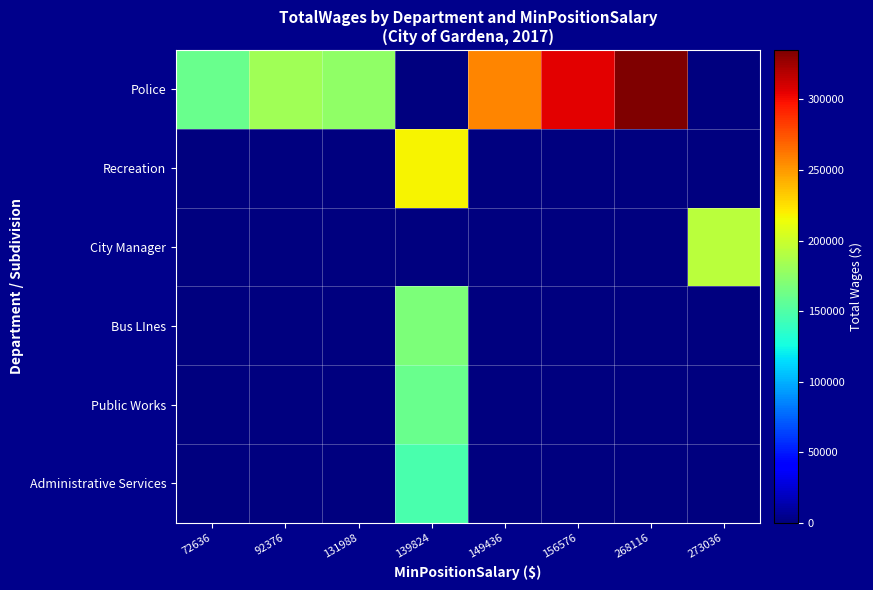

Reading right to left, what are all the values shown in this chart?

Police: 273036=0.0	268116=334958.0	156576=305788.0	149436=256750.0	139824=0.0	131988=176310.7	92376=182813.3	72636=160431.2
Recreation: 273036=0.0	268116=0.0	156576=0.0	149436=0.0	139824=217571.0	131988=0.0	92376=0.0	72636=0.0
City Manager: 273036=192840.0	268116=0.0	156576=0.0	149436=0.0	139824=0.0	131988=0.0	92376=0.0	72636=0.0
Bus LInes: 273036=0.0	268116=0.0	156576=0.0	149436=0.0	139824=168695.0	131988=0.0	92376=0.0	72636=0.0
Public Works: 273036=0.0	268116=0.0	156576=0.0	149436=0.0	139824=160920.0	131988=0.0	92376=0.0	72636=0.0
Administrative Services: 273036=0.0	268116=0.0	156576=0.0	149436=0.0	139824=147248.0	131988=0.0	92376=0.0	72636=0.0